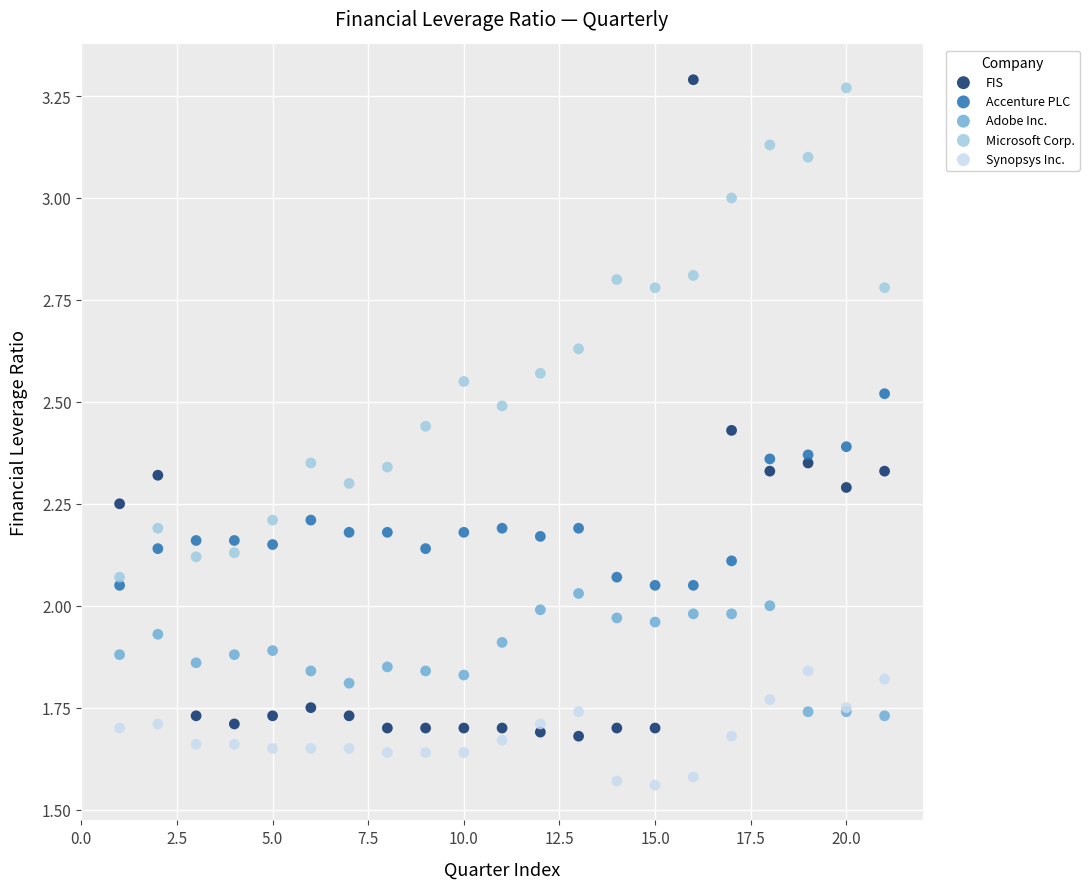

Which series reaches the minimum Y coordinate?

Synopsys Inc.